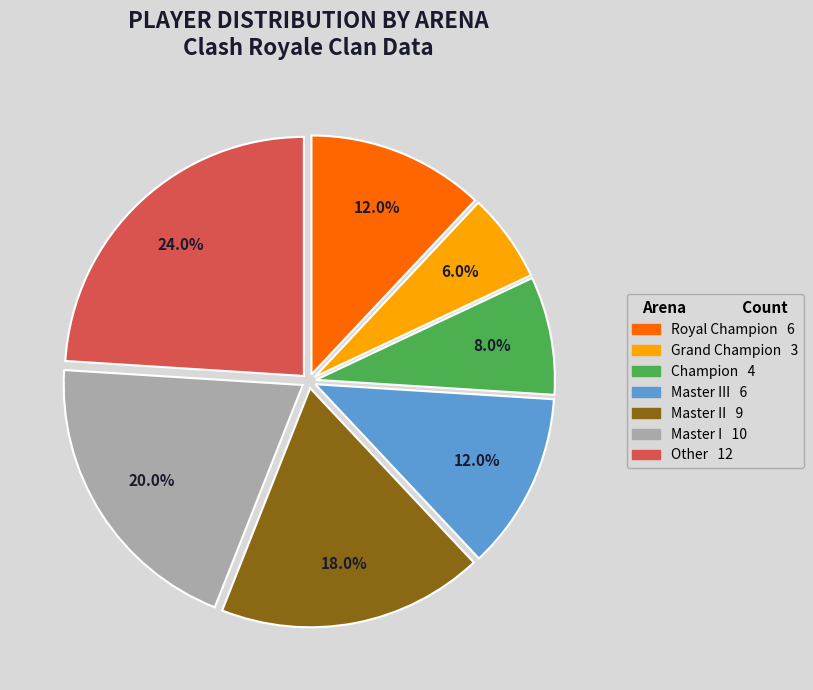

Is there any slice that represents more than half of the pie?

No